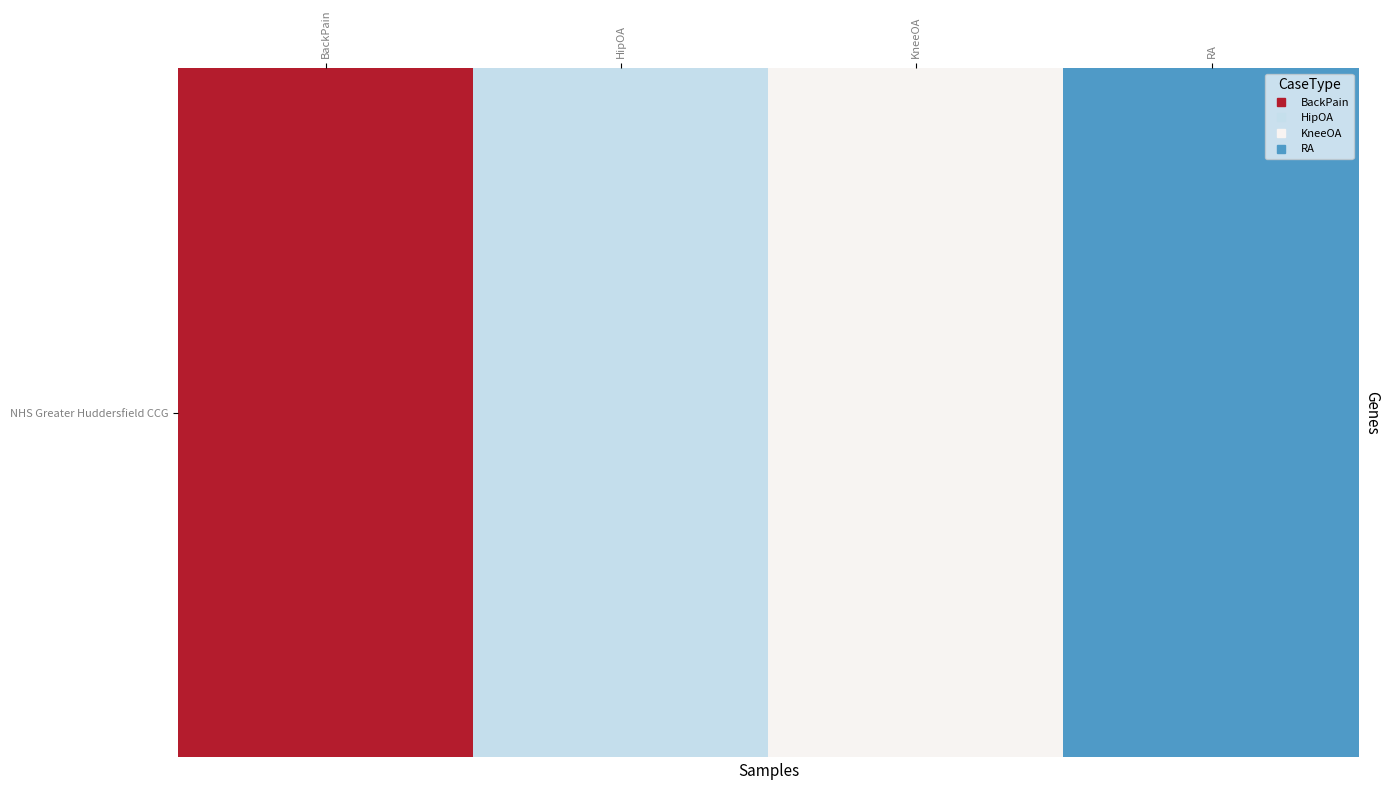

The value at RA is -0.5. True or false?

False